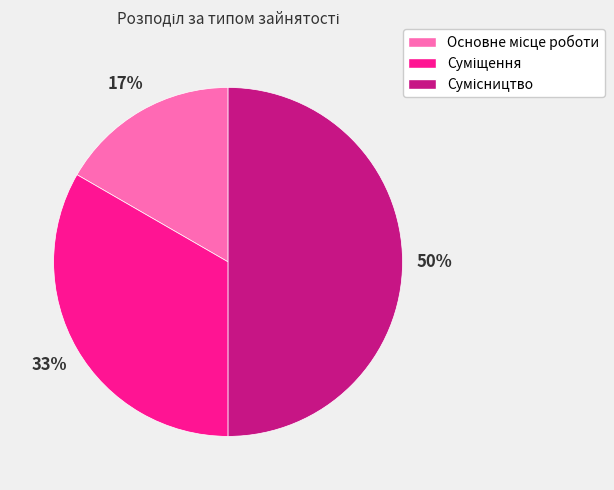

To the nearest percent, what is the average slice percentage?

33%